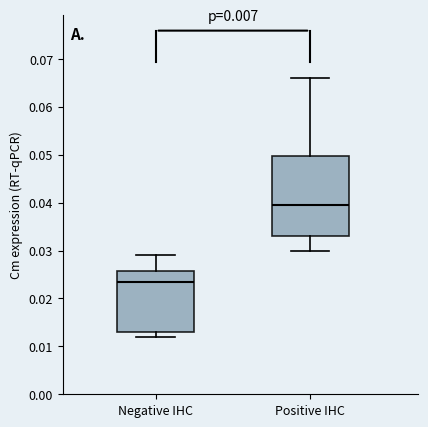

Which box has the highest median line?

Positive IHC